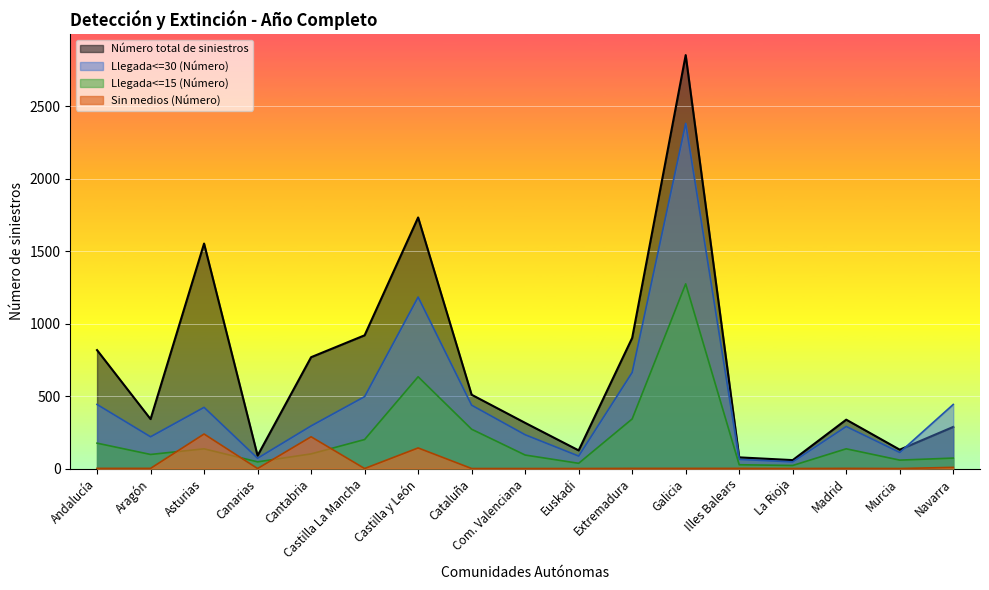

Which series has the largest total across all categories?

Número total de siniestros